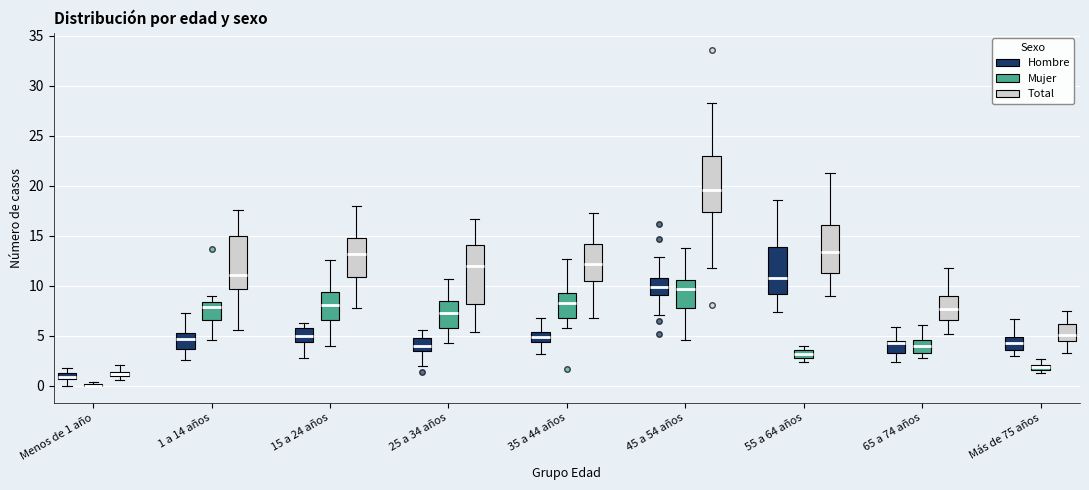

Where does the lower whisker of the box for Menos de 1 año (Hombre) end on the y-axis? The values are not printed on the chart, so give them approximately, as read against the axis.

0.0